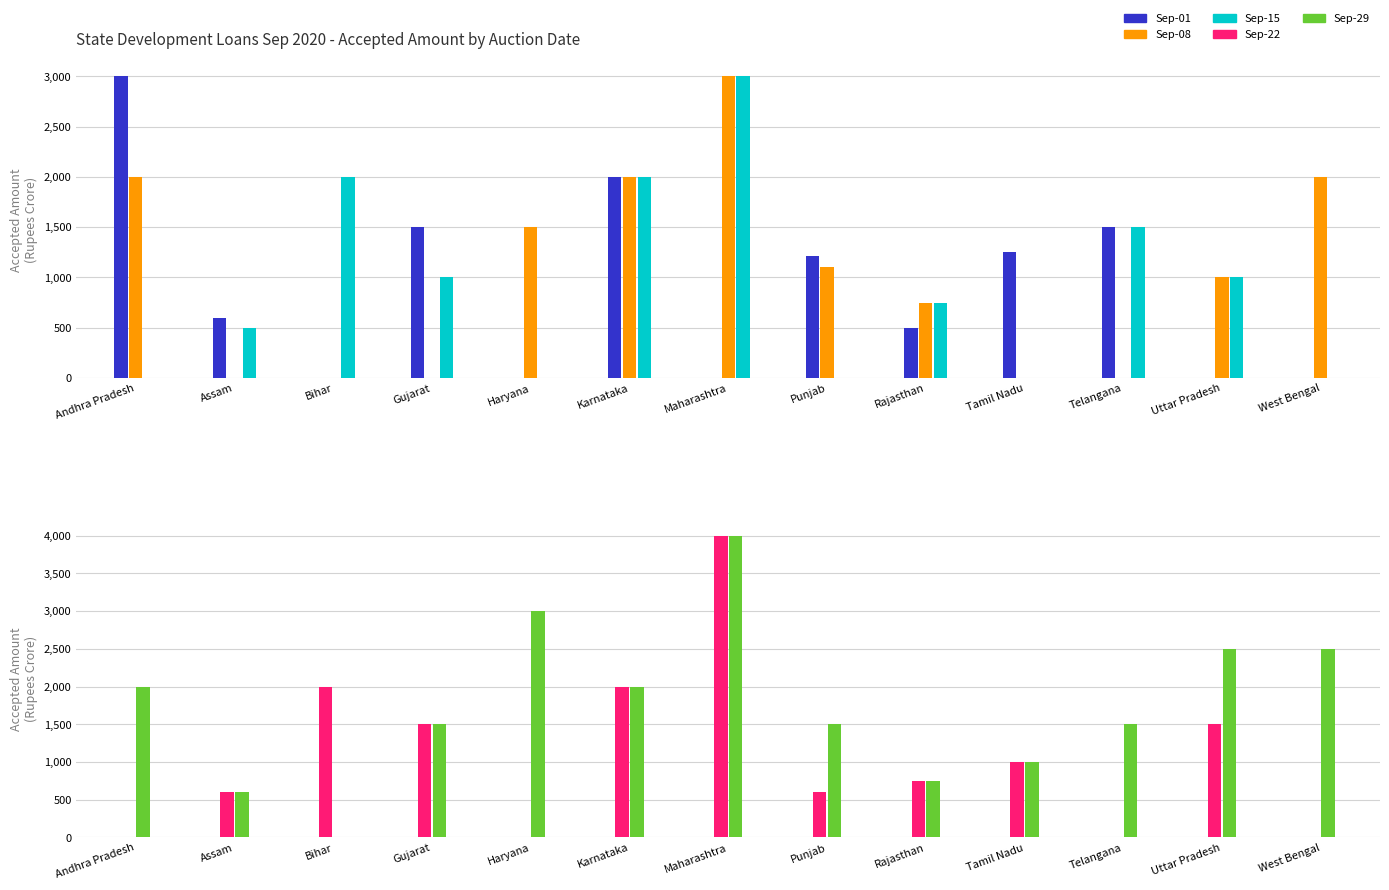

How many Sep-08 values are between 0 and 2000?

12